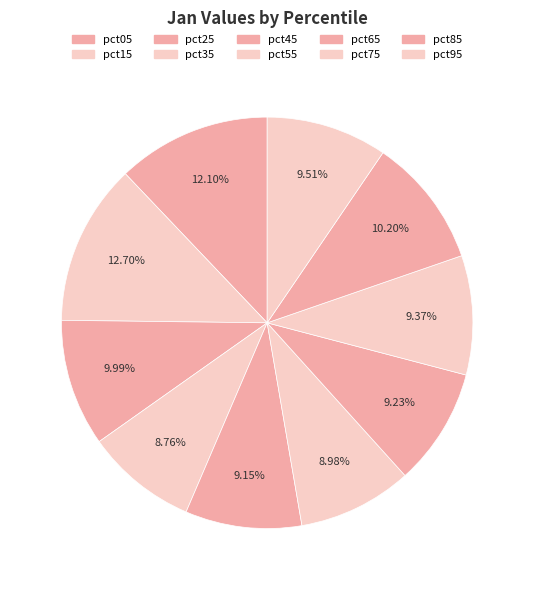

Is there any slice that represents more than half of the pie?

No